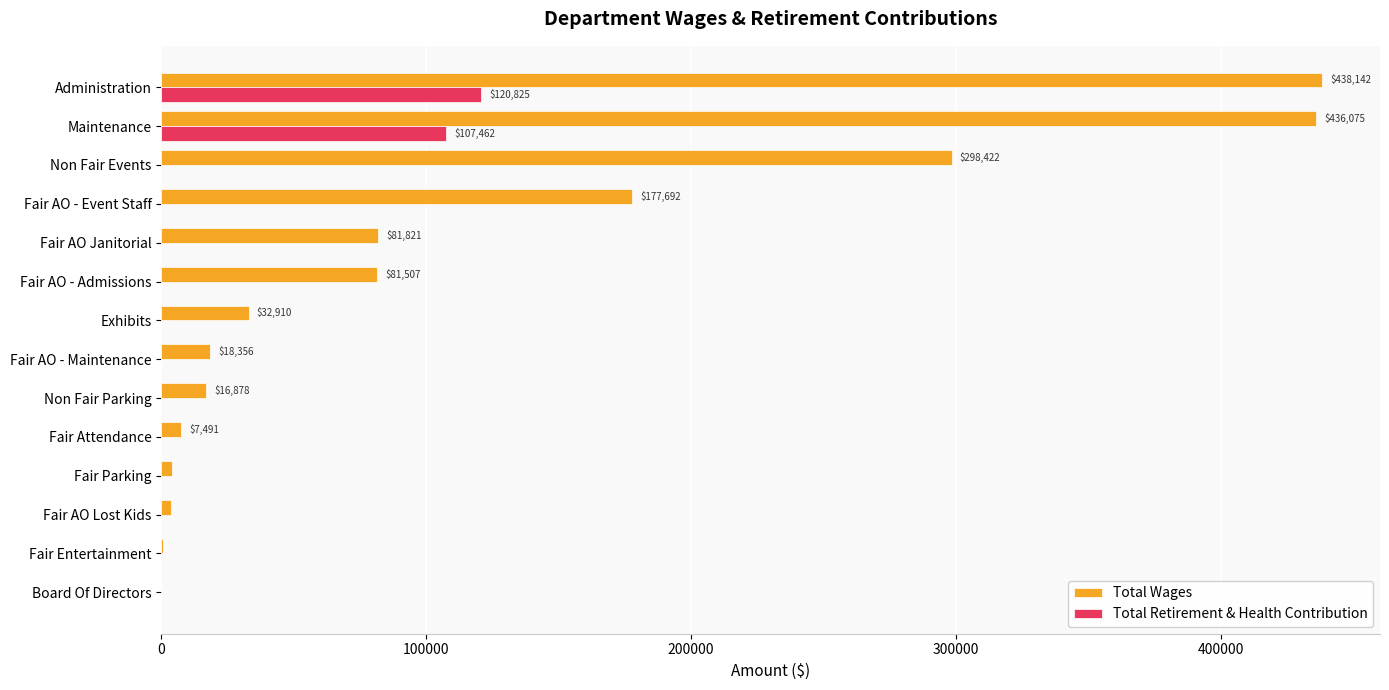

What are all the series names shown in the legend?

Total Wages, Total Retirement & Health Contribution